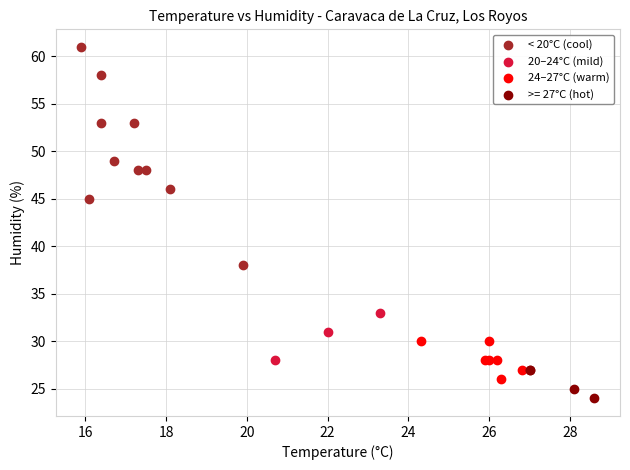

Which series reaches the maximum Y coordinate?

< 20°C (cool)